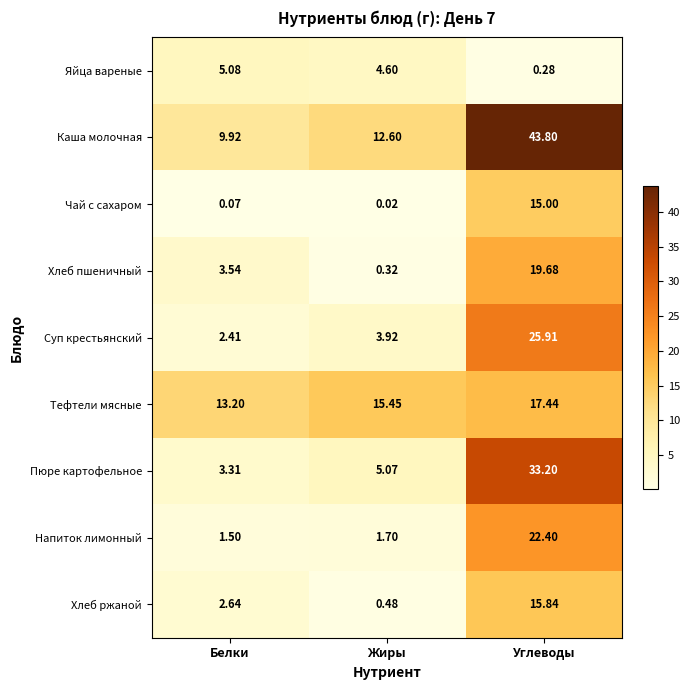

Which series has the widest spread of values?

Каша молочная